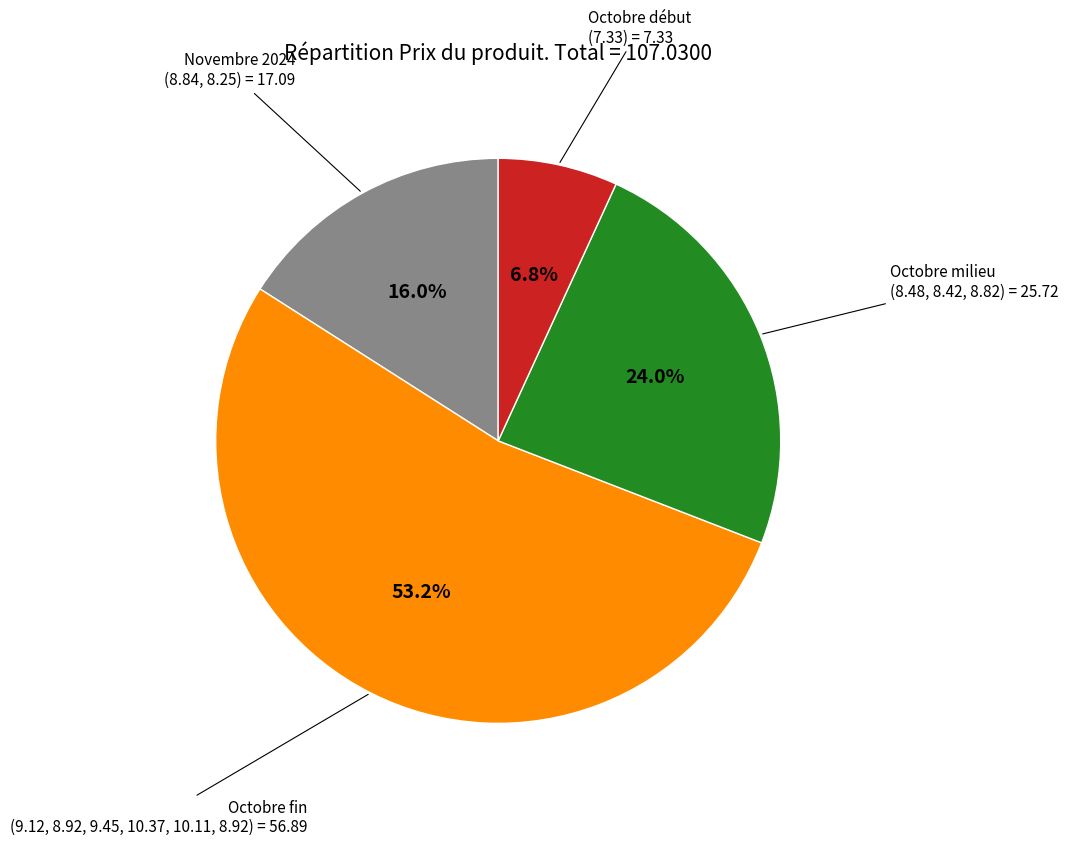

Is there a majority slice in this chart?

Yes